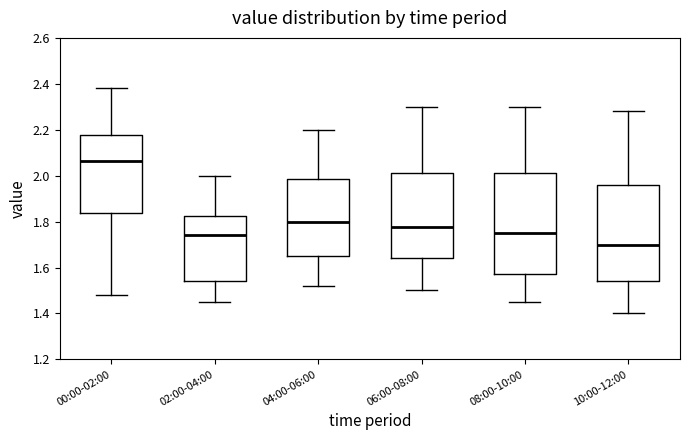

Reading left to right, read every box against the y-axis: the position of its median line, the range the box covers, and the ends of its whiskers. The values are not printed on the chart, so give them approximately, as read against the axis.

00:00-02:00: median 2.06, box 1.84 to 2.18, whiskers 1.48 to 2.38
02:00-04:00: median 1.74, box 1.54 to 1.82, whiskers 1.46 to 2.00
04:00-06:00: median 1.80, box 1.66 to 1.98, whiskers 1.52 to 2.20
06:00-08:00: median 1.78, box 1.64 to 2.02, whiskers 1.50 to 2.30
08:00-10:00: median 1.76, box 1.58 to 2.02, whiskers 1.46 to 2.30
10:00-12:00: median 1.70, box 1.54 to 1.96, whiskers 1.40 to 2.28